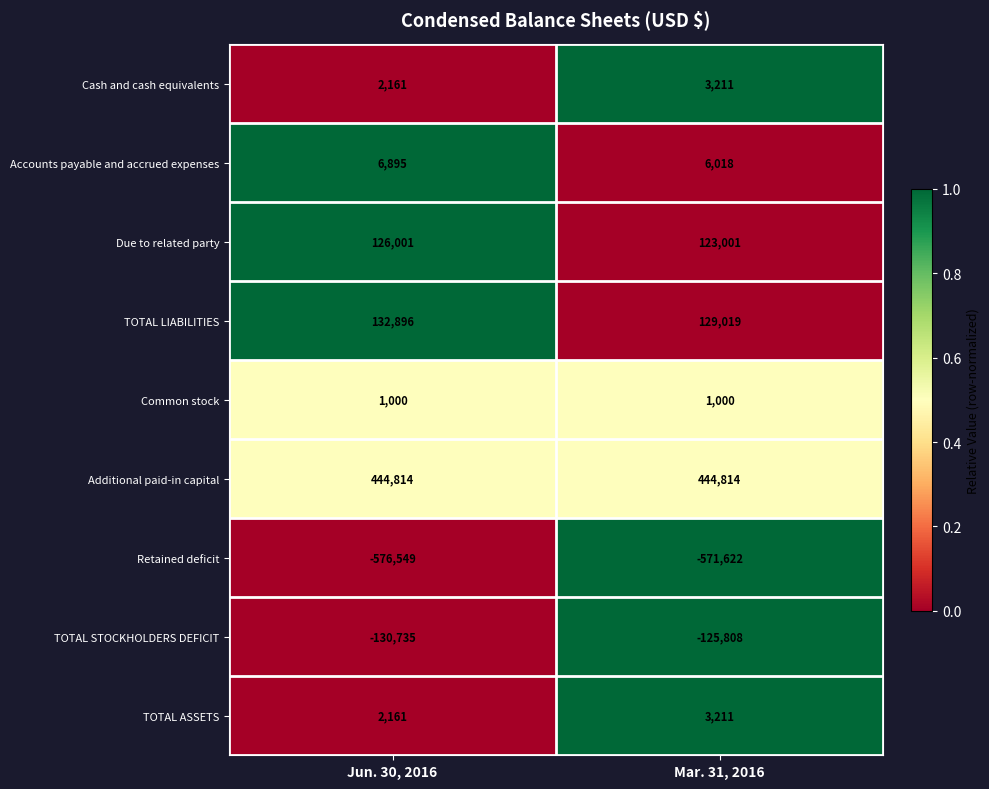

How many series are shown in this chart?

9